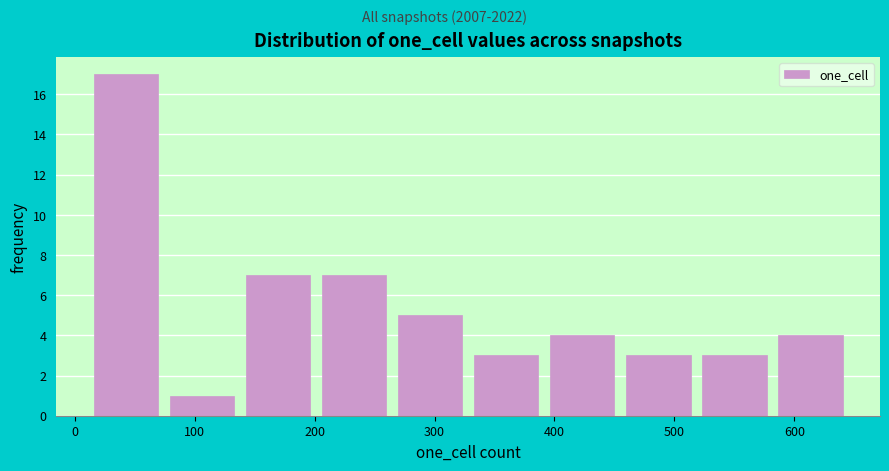

Reading left to right, list every bar in this chart as the range it spans on the x-axis followed by its height. Neither the bar edges nor the heights are printed on the chart, so give them approximately, as read against the axes.

10 to 70: 17
70 to 140: 1
140 to 200: 7
200 to 260: 7
260 to 330: 5
330 to 390: 3
390 to 450: 4
450 to 520: 3
520 to 580: 3
580 to 650: 4